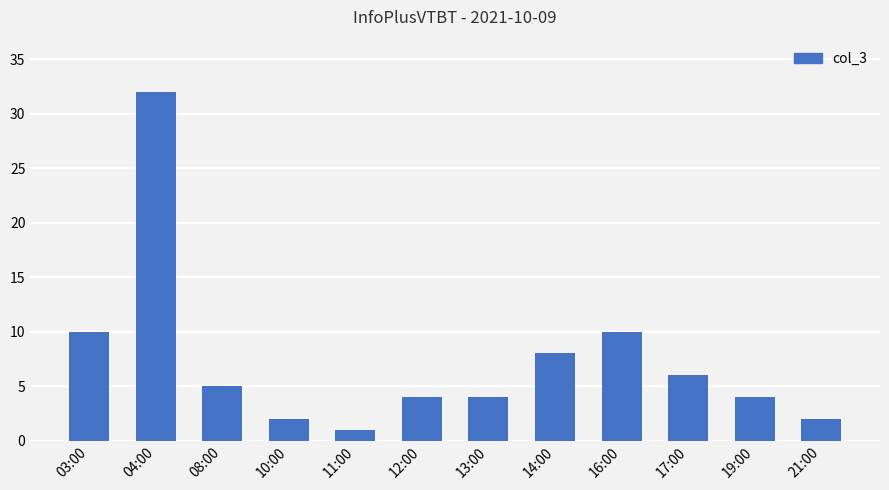

What is the ratio of the value at 04:00 to the value at 12:00?

8.0